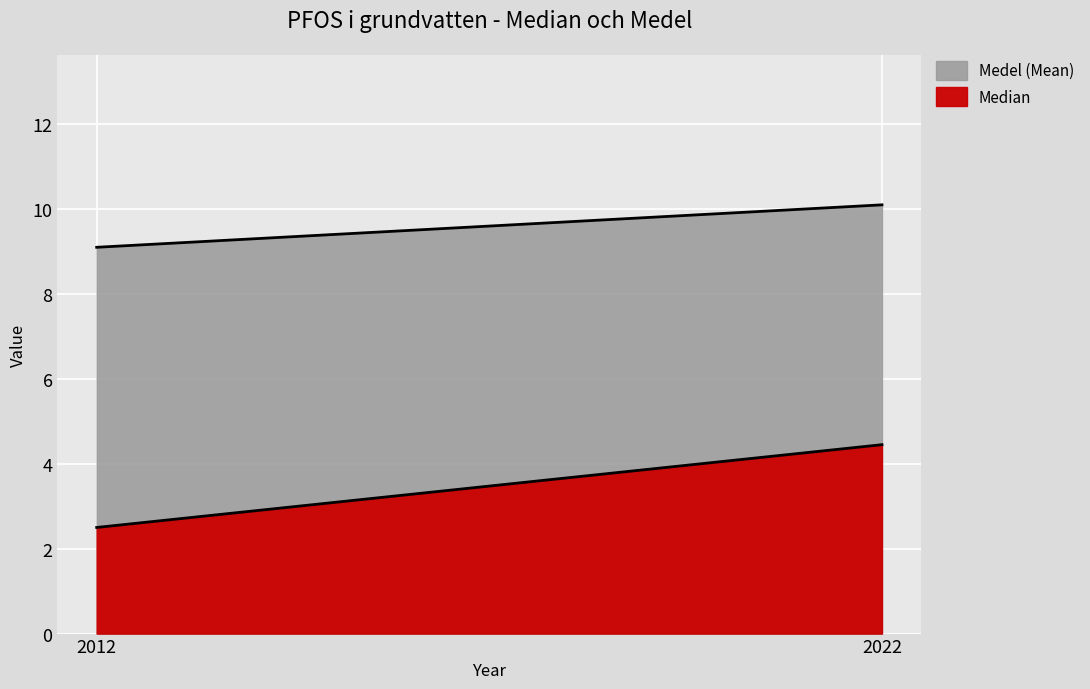

How many lines are shown in the chart?

2